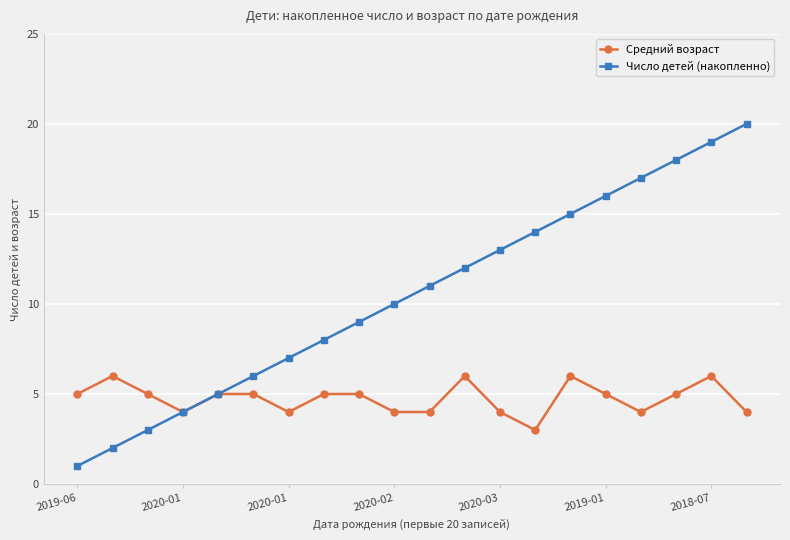

Which series has the largest total across all categories?

Число детей (накопленно)